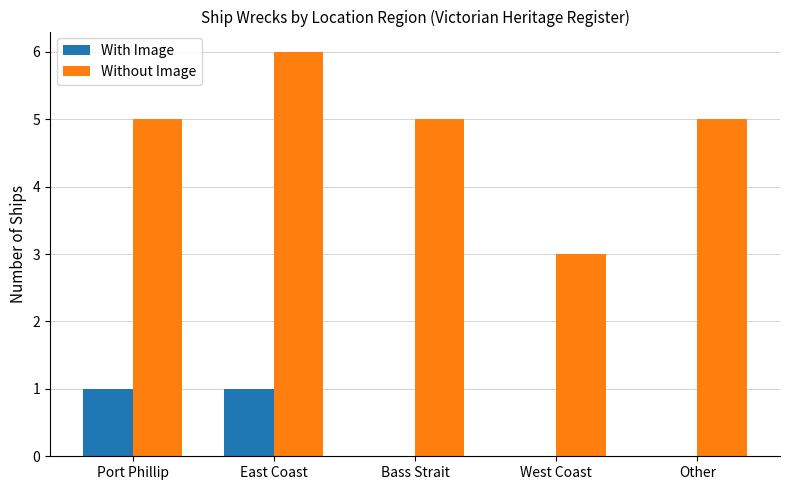

Reading left to right, what are all the values shown in this chart?

With Image: 1	1	0	0	0
Without Image: 5	6	5	3	5